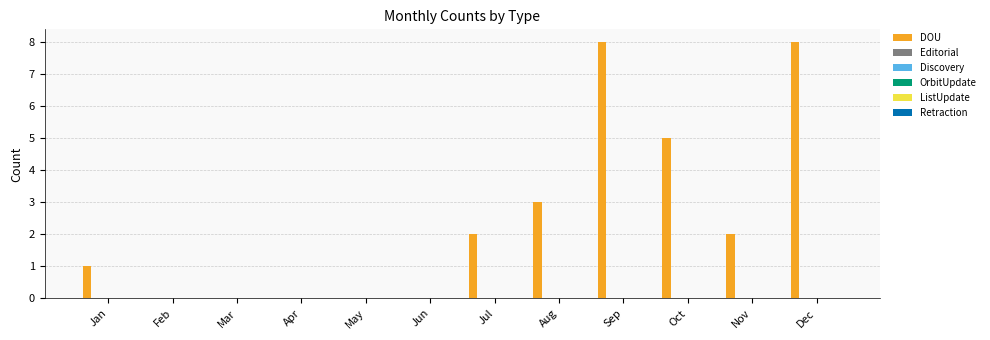

What is the maximum value shown in the chart?

8